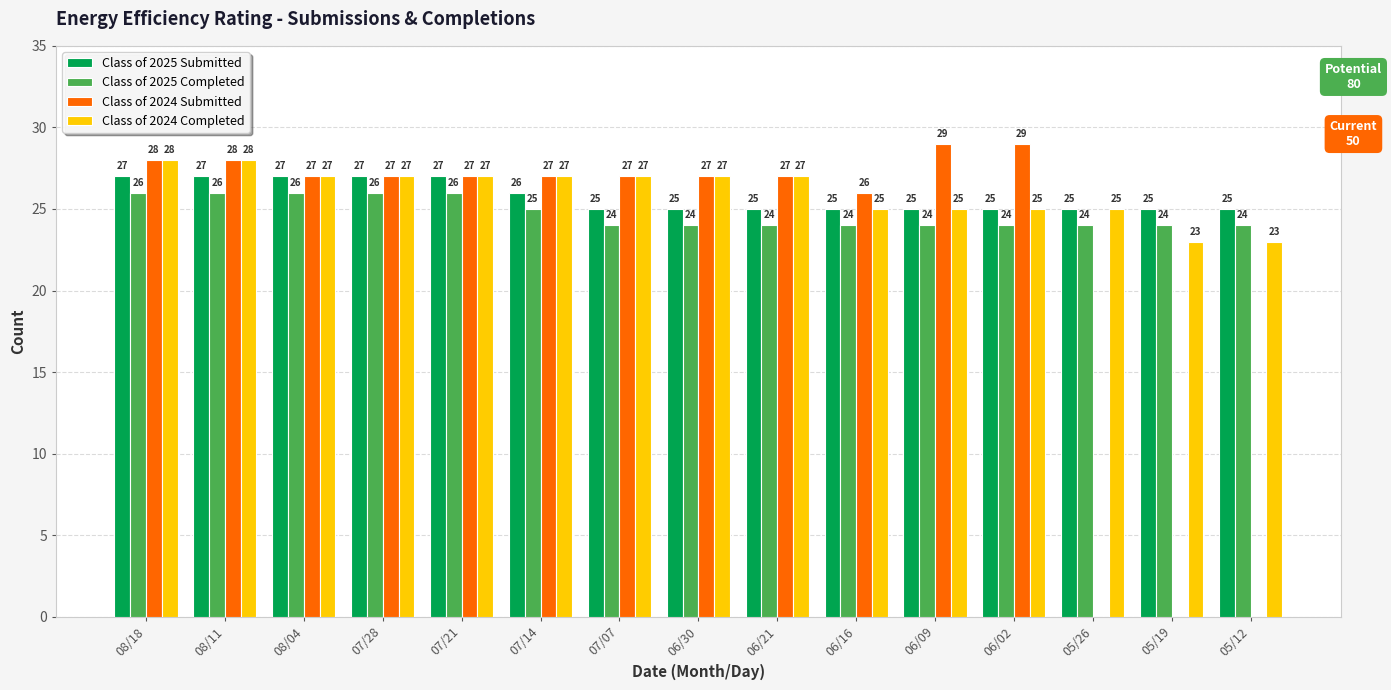

What is the maximum value for Class of 2025 Completed?

26